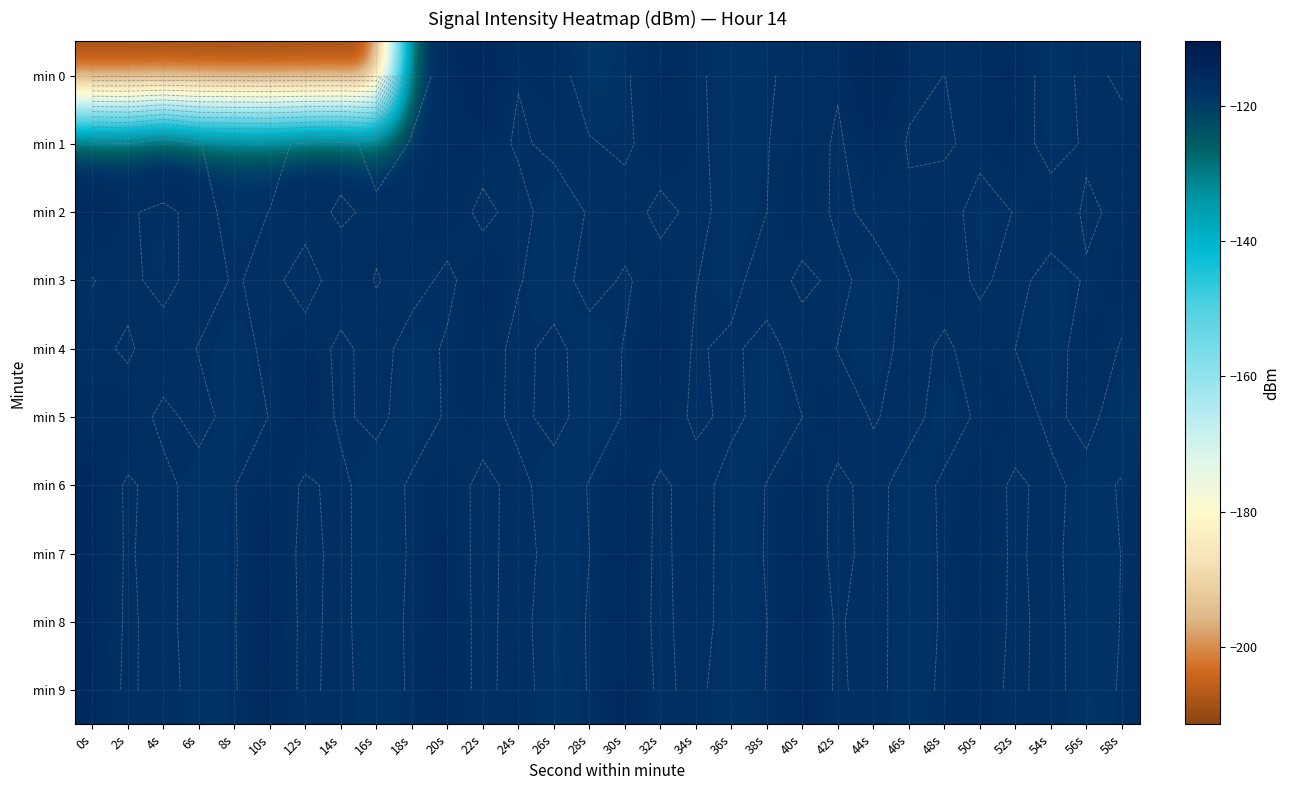

What is the average value of the min 7 series?

-117.5